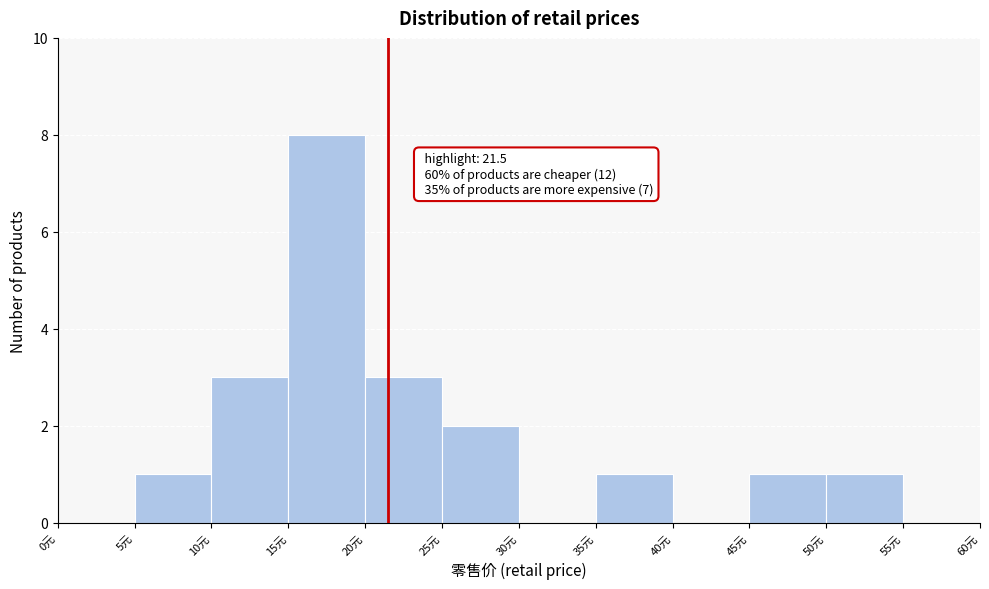

Over which range of the x-axis is the bar tallest?

15 to 20